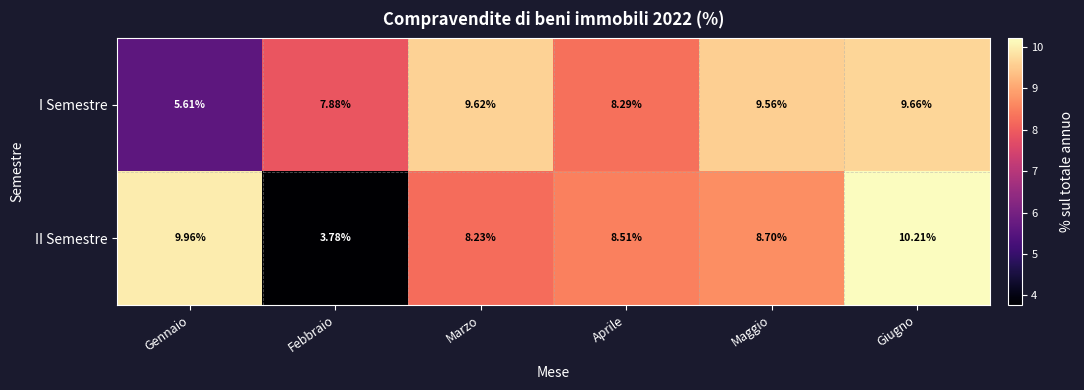

Count the number of data series in this chart.

2